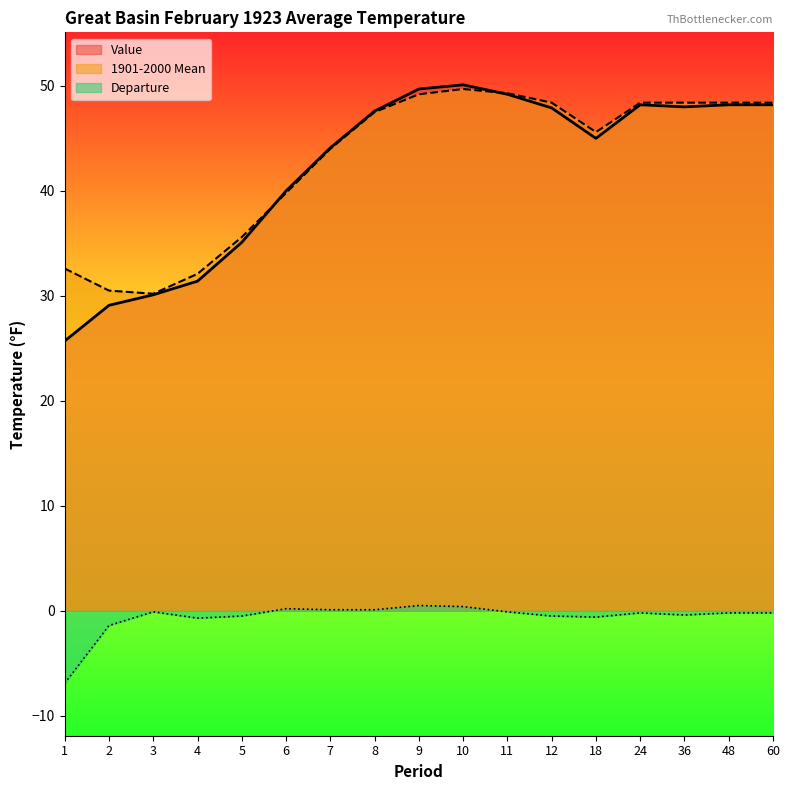

What is the value of the Departure point at the 14th from the left?

-0.2